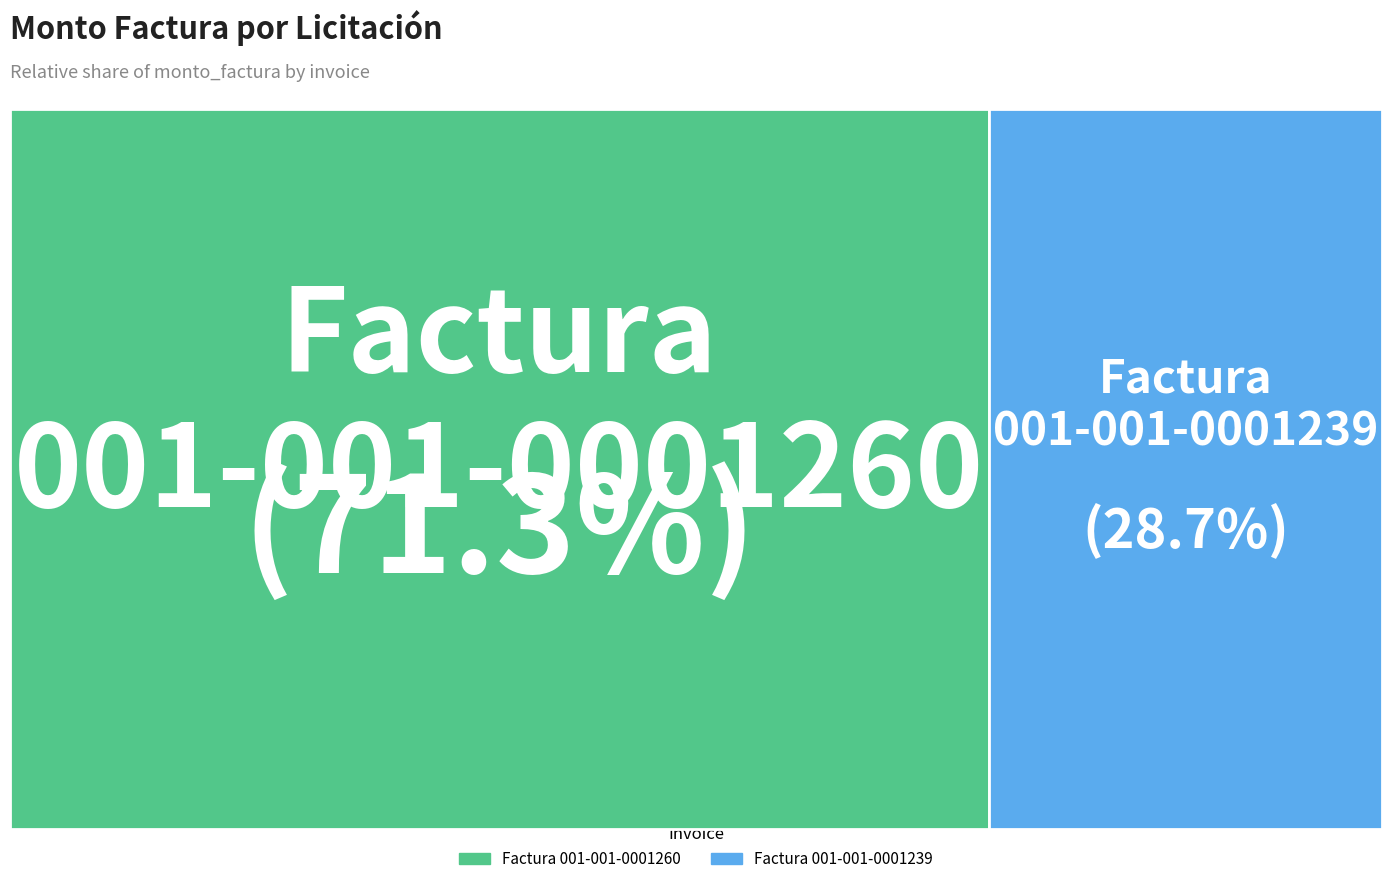

To the nearest percent, what portion does Factura 001-001-0001239 represent?

29%